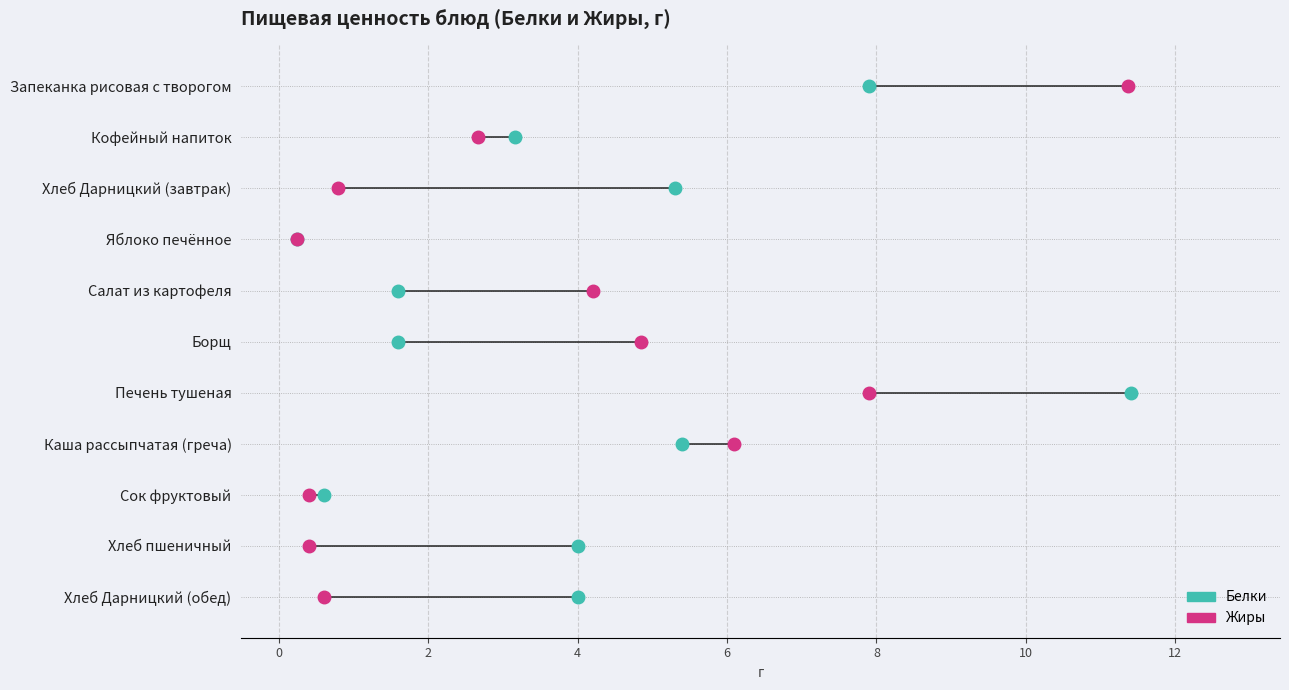

How many times do Белки and Жиры cross each other?

4